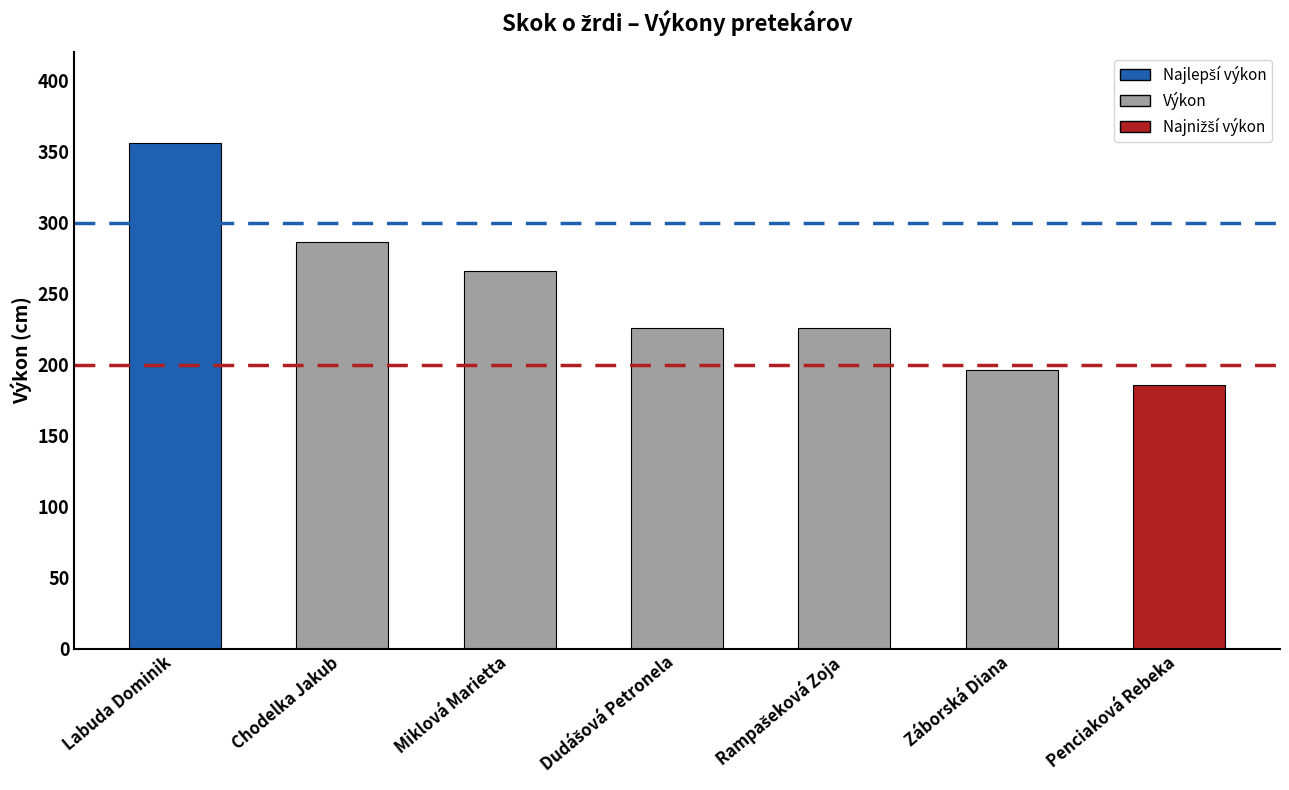

What value does the data have at Labuda Dominik, to the nearest 5?

355